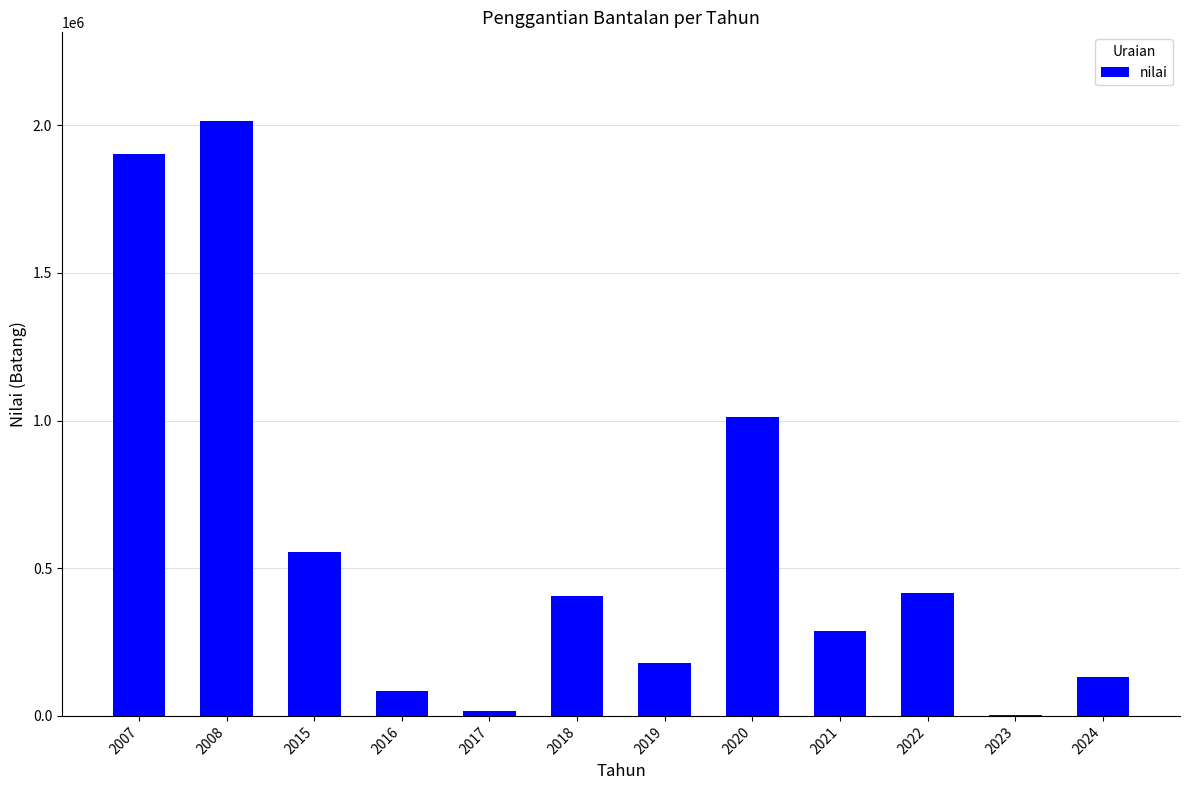

What is the change in value from 2017 to 2022?

+399345